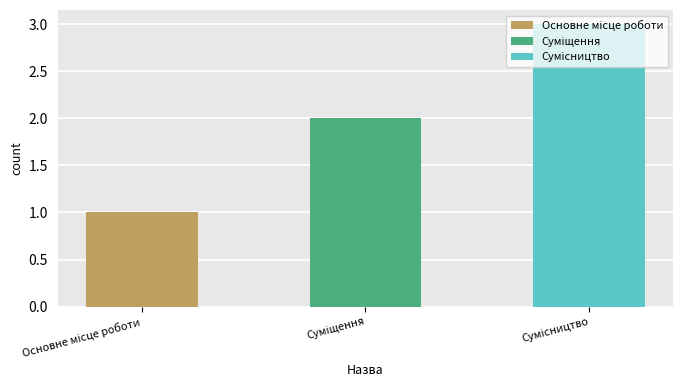

Which category has the highest value across all series?

Сумісництво